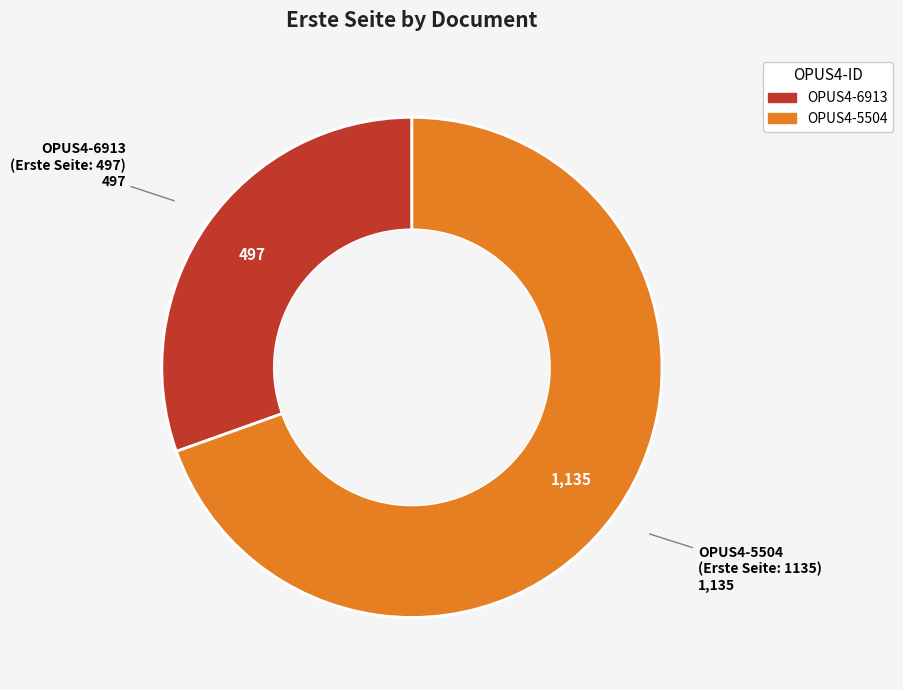

Is there a majority slice in this chart?

Yes